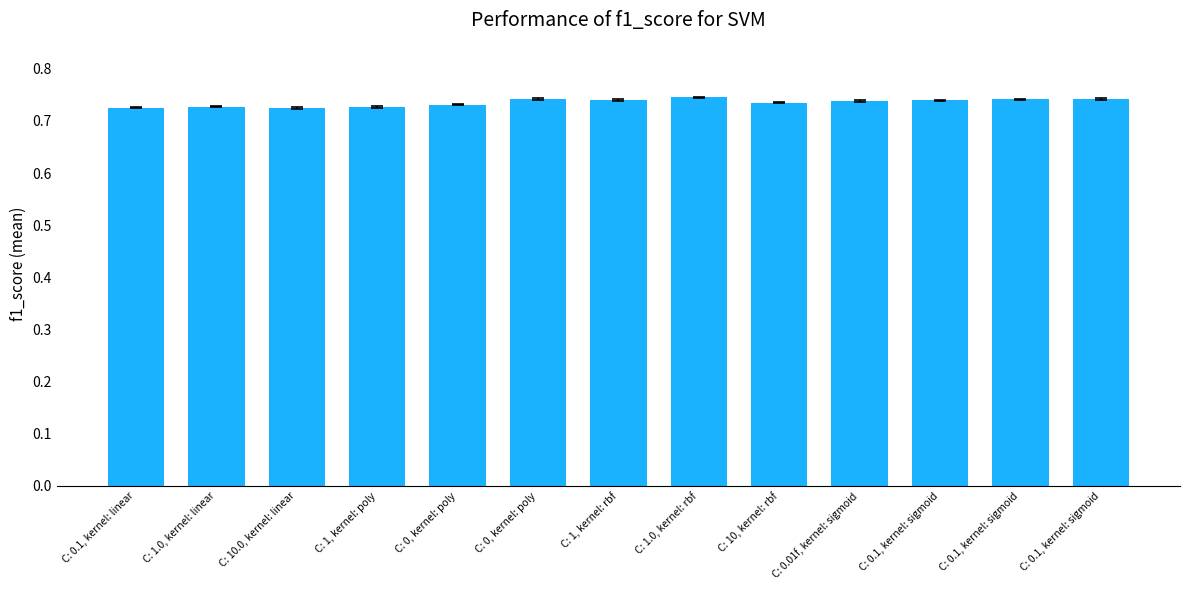

Reading right to left, extract all data points from this chart.

C: 0.1, kernel: sigmoid=0.7	C: 0.1, kernel: sigmoid=0.7	C: 0.1, kernel: sigmoid=0.7	C: 0.01f, kernel: sigmoid=0.7	C: 10, kernel: rbf=0.7	C: 1.0, kernel: rbf=0.7	C: 1, kernel: rbf=0.7	C: 0, kernel: poly=0.7	C: 0, kernel: poly=0.7	C: 1, kernel: poly=0.7	C: 10.0, kernel: linear=0.7	C: 1.0, kernel: linear=0.7	C: 0.1, kernel: linear=0.7